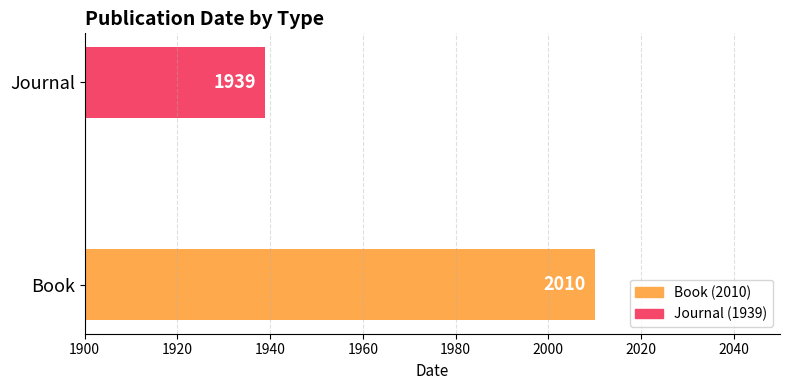

What is the difference between the maximum and minimum values?

71